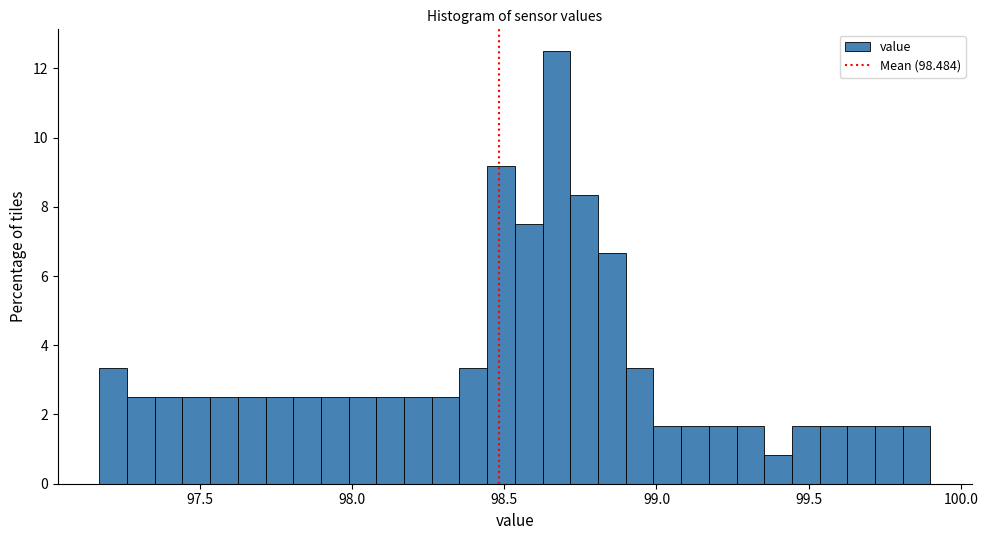

Read against the x-axis, roughly where is the centre of the tallest bar?

98.65